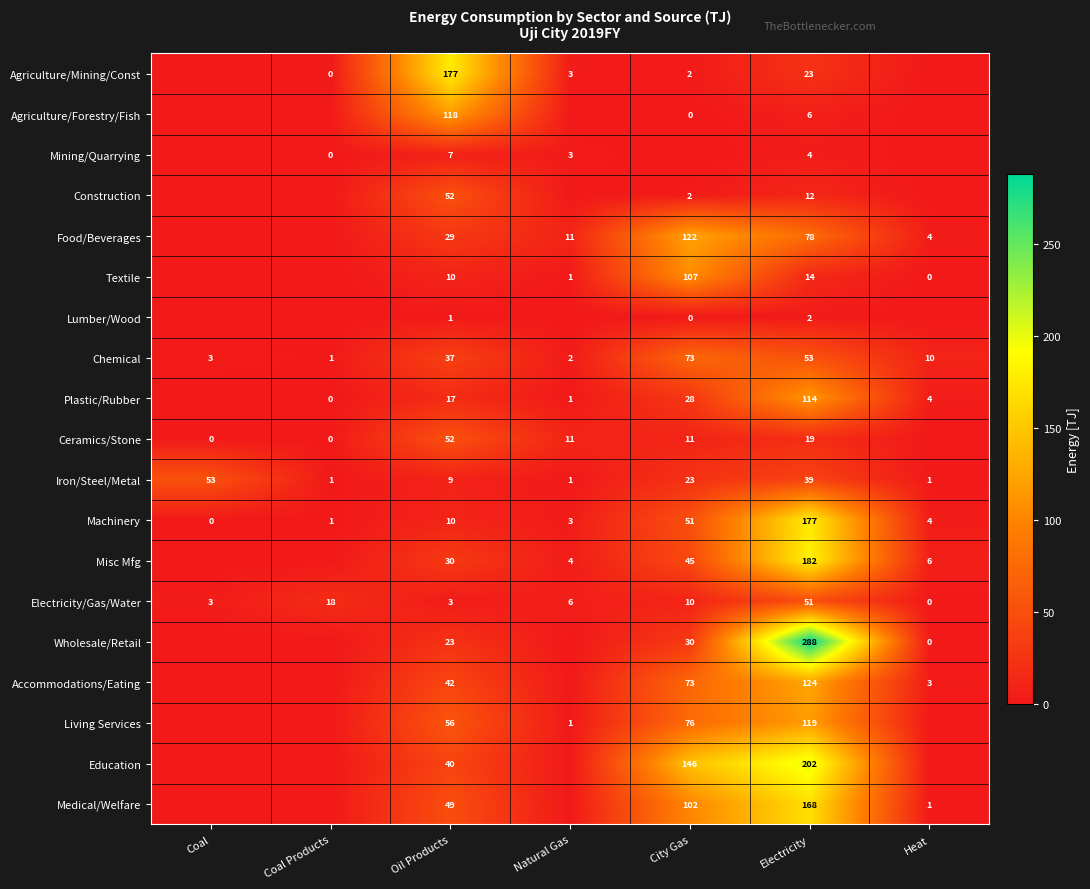

Between Oil Products and Heat, which is larger?

Oil Products